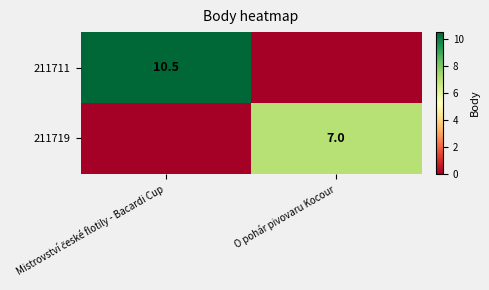

True or false: 211719 has a value of 7.0 at O pohár pivovaru Kocour.

True